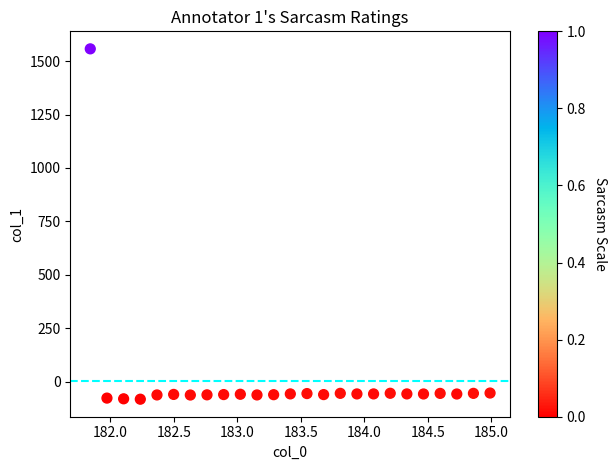

What is the range of X values (max minus min)?

3.1